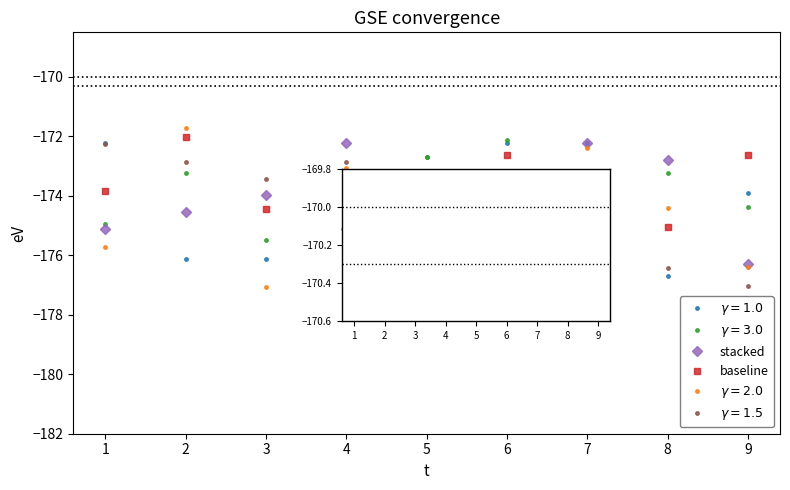

What is the maximum value for baseline?

-172.0